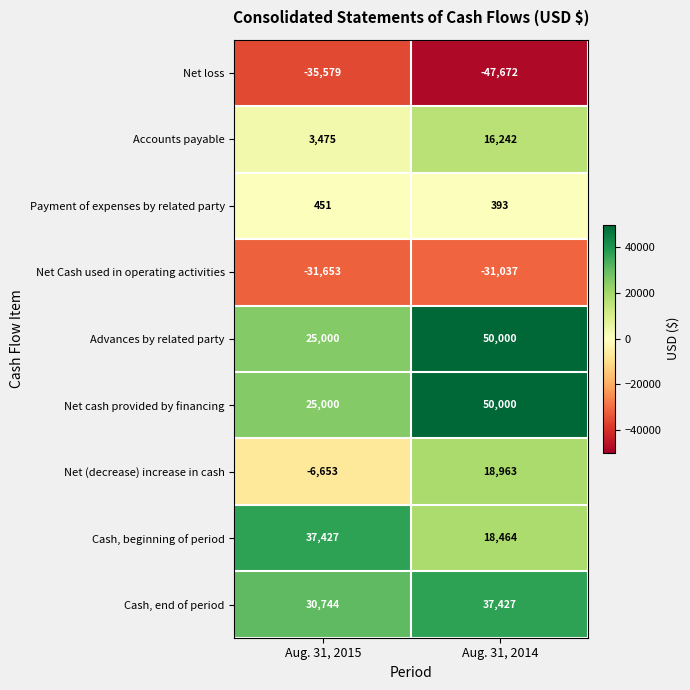

What is the total value across all series at Aug. 31, 2015?

48212